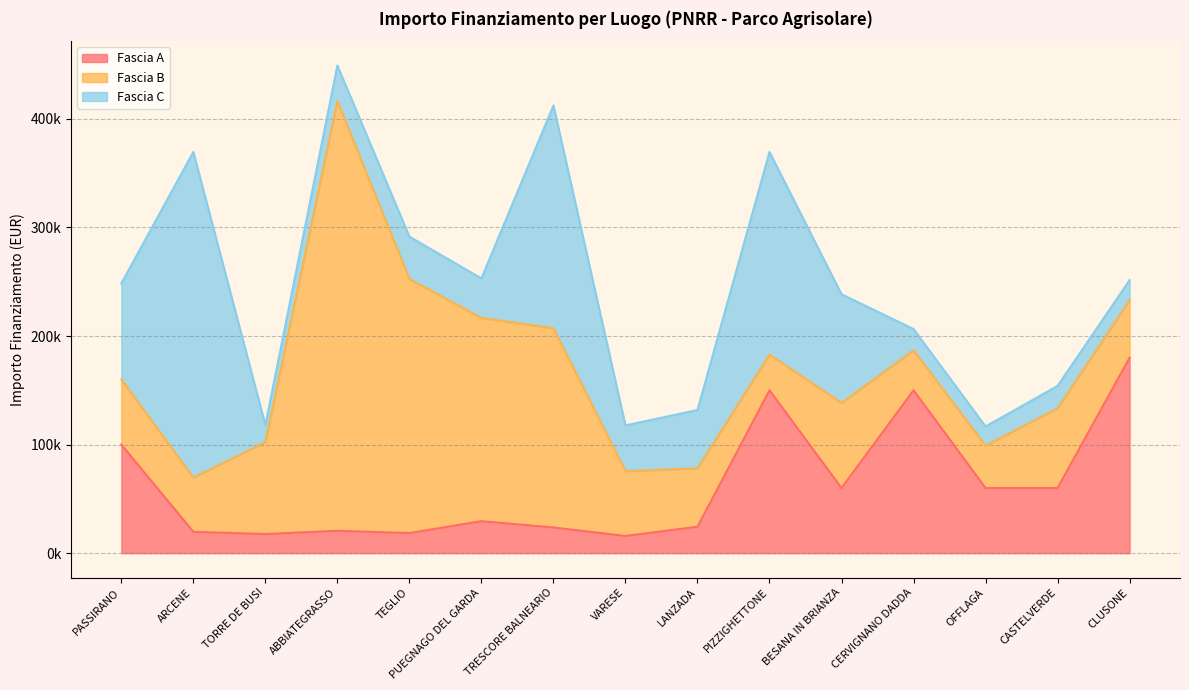

Reading right to left, list all the values displayed in this chart.

Fascia A: CLUSONE=180000.0	CASTELVERDE=60000.0	OFFLAGA=60000.0	CERVIGNANO DADDA=150000.0	BESANA IN BRIANZA=60000.0	PIZZIGHETTONE=150000.0	LANZADA=24354.0	VARESE=15844.0	TRESCORE BALNEARIO=23663.4	PUEGNAGO DEL GARDA=29464.2	TEGLIO=18516.0	ABBIATEGRASSO=20632.0	TORRE DE BUSI=17625.0	ARCENE=19661.6	PASSIRANO=100000.0
Fascia B: CLUSONE=52920.0	CASTELVERDE=73440.0	OFFLAGA=39060.0	CERVIGNANO DADDA=36760.1	BESANA IN BRIANZA=78445.4	PIZZIGHETTONE=32868.0	LANZADA=53784.0	VARESE=59760.0	TRESCORE BALNEARIO=183501.0	PUEGNAGO DEL GARDA=187212.0	TEGLIO=234000.0	ABBIATEGRASSO=395644.9	TORRE DE BUSI=84735.1	ARCENE=50000.0	PASSIRANO=60000.0
Fascia C: CLUSONE=18516.0	CASTELVERDE=20632.0	OFFLAGA=17625.0	CERVIGNANO DADDA=19661.6	BESANA IN BRIANZA=100000.0	PIZZIGHETTONE=186624.0	LANZADA=53736.0	VARESE=42066.0	TRESCORE BALNEARIO=205092.0	PUEGNAGO DEL GARDA=36351.0	TEGLIO=39000.0	ABBIATEGRASSO=32804.9	TORRE DE BUSI=15630.6	ARCENE=299862.0	PASSIRANO=88400.0